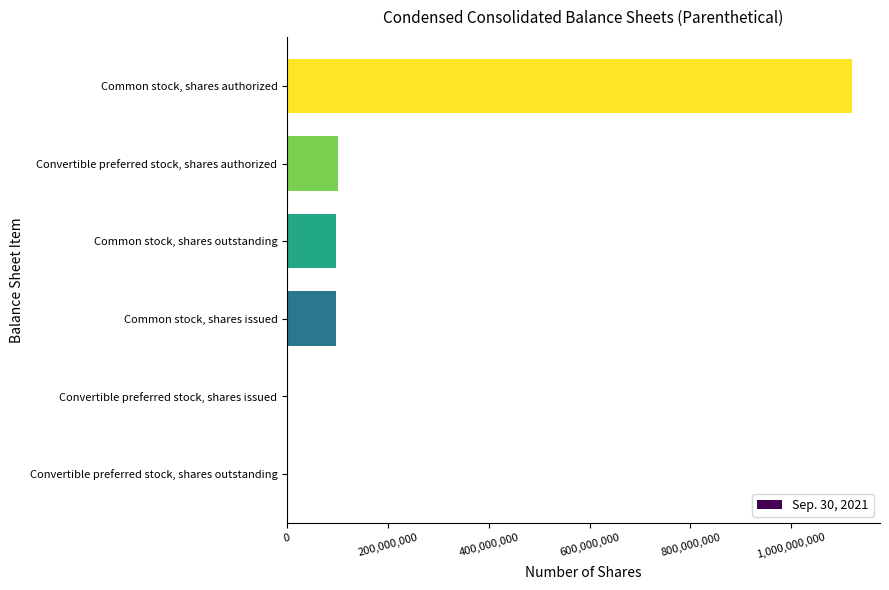

Which label corresponds to the largest value in the chart?

Common stock, shares authorized